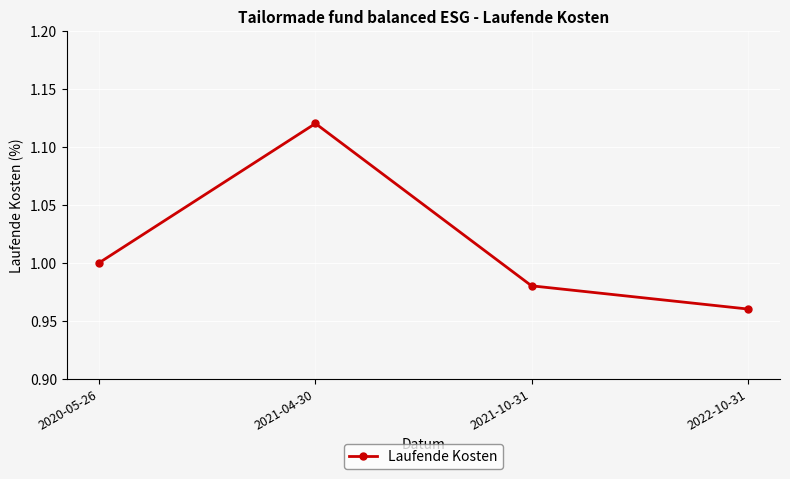

Does the chart have visible grid lines?

Yes